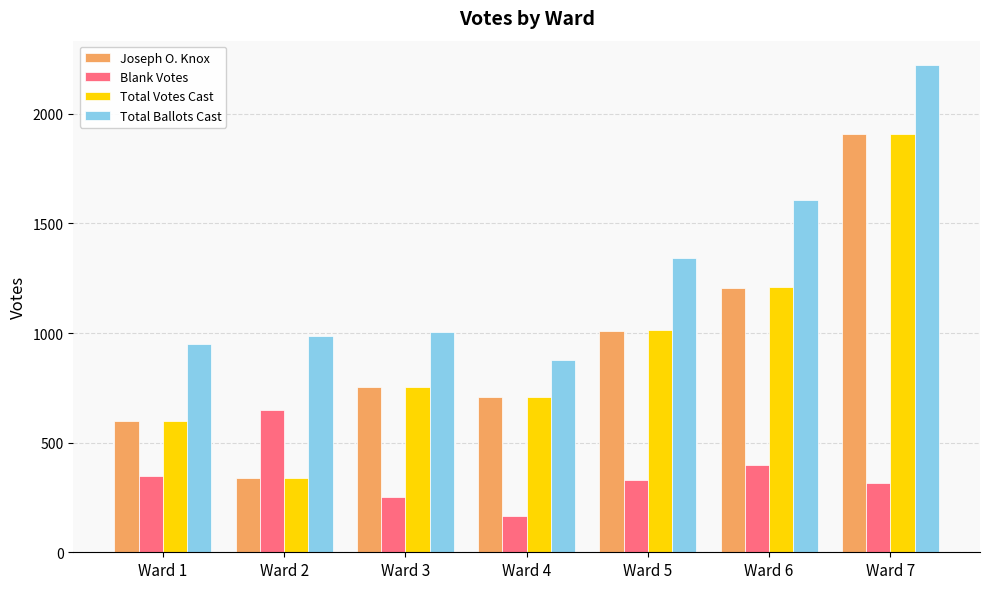

Which category has the highest value across all series?

Ward 7